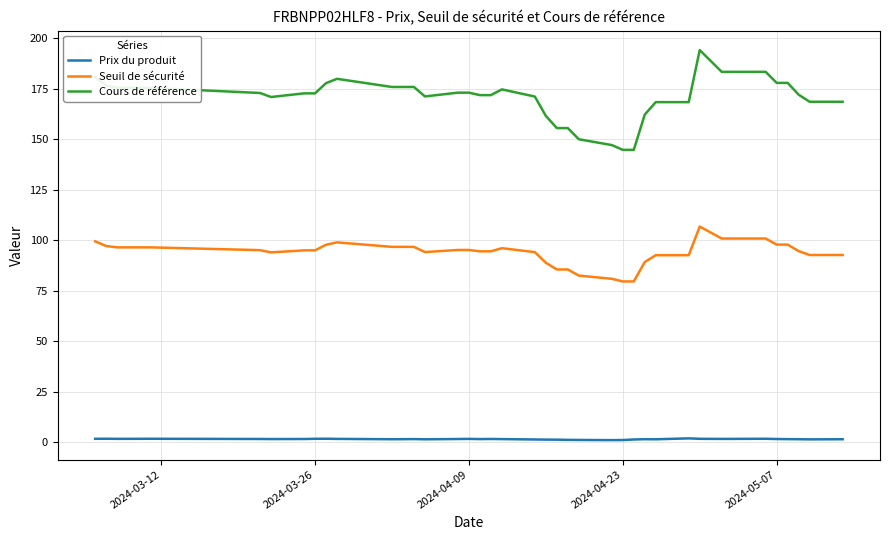

What is the average value of the Prix du produit series?

1.5